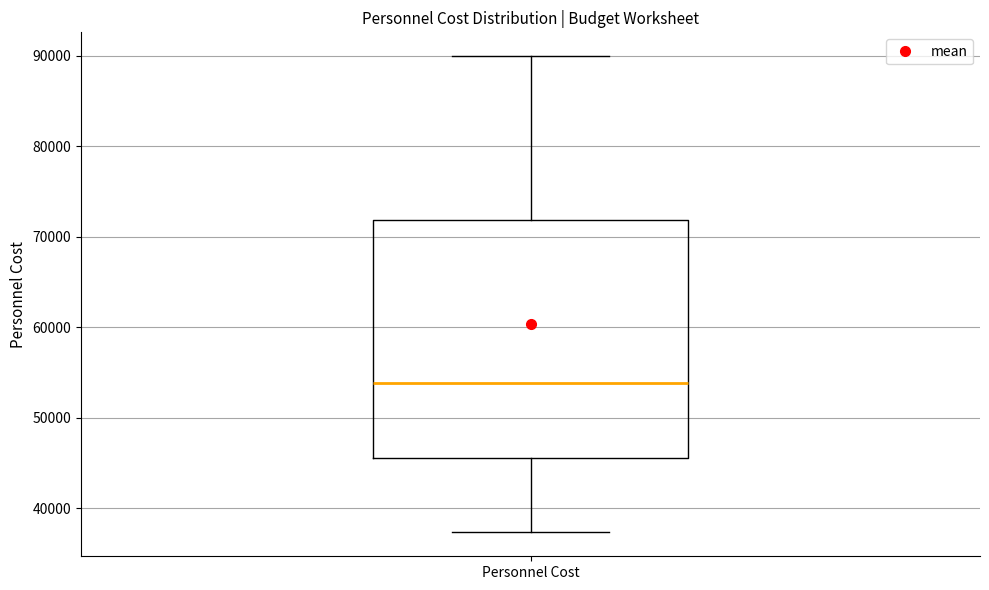

Where is the upper edge of the box for Personnel Cost on the y-axis? The values are not printed on the chart, so give them approximately, as read against the axis.

72000